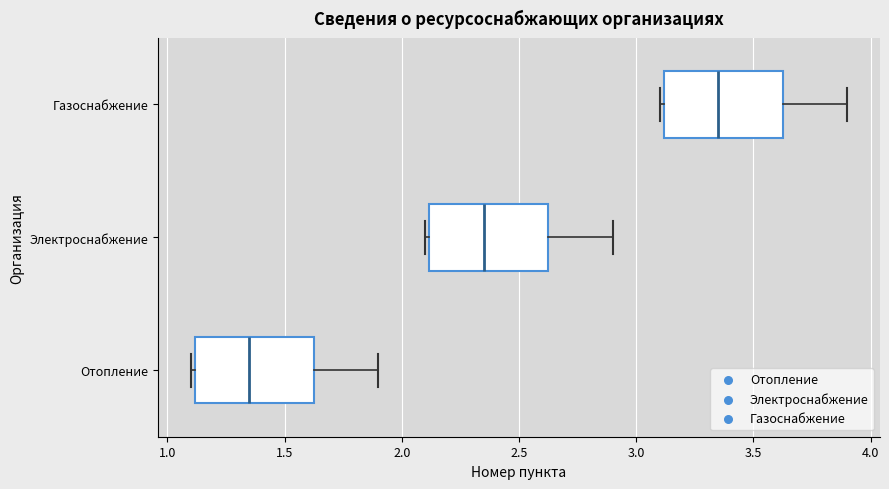

Which box has the furthest to the right median line?

Газоснабжение